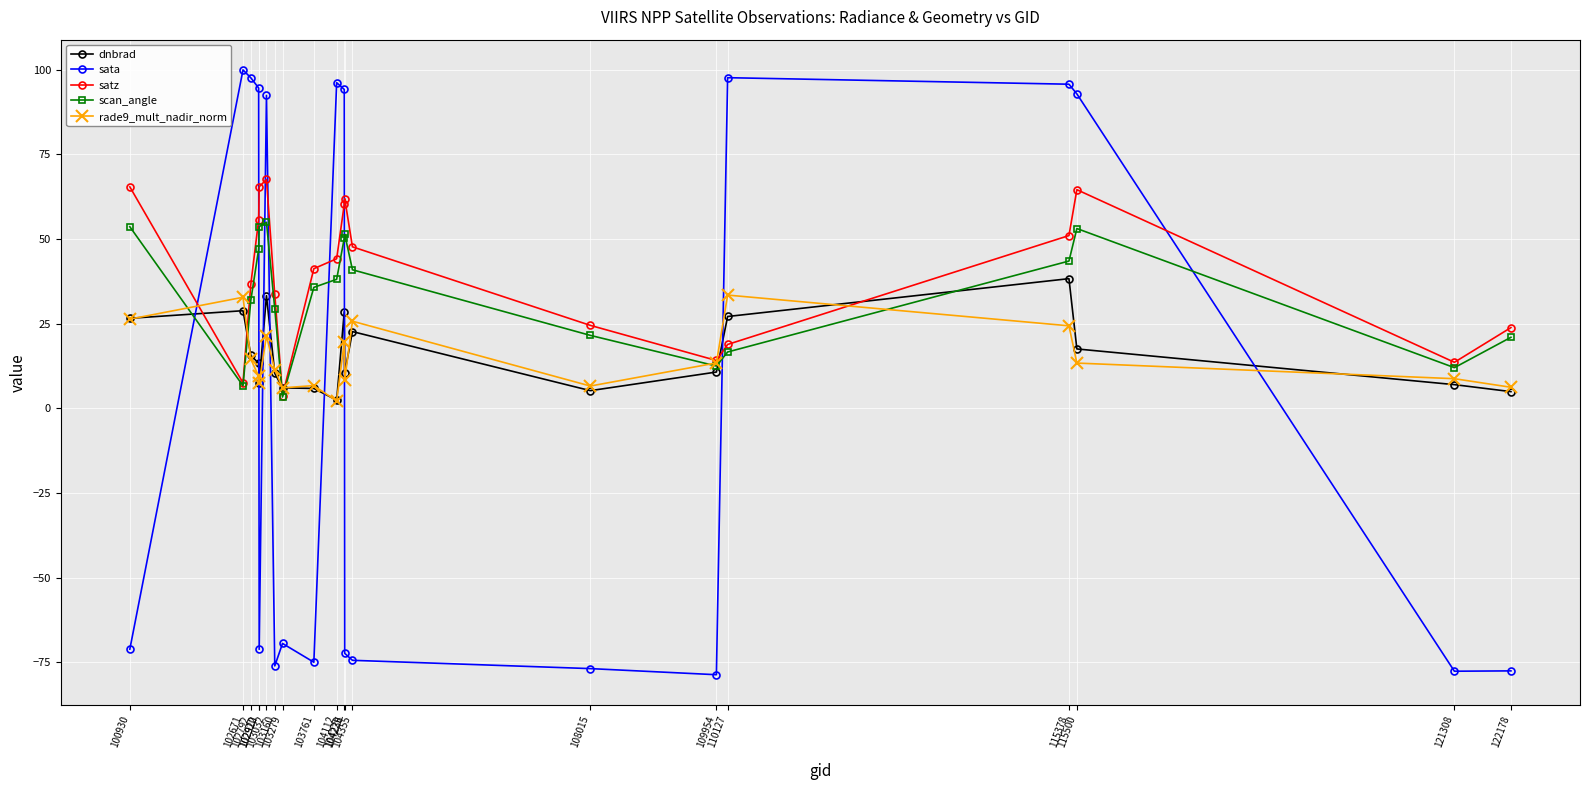

At 110127, list the series in order from largest to smallest.

sata, rade9_mult_nadir_norm, dnbrad, satz, scan_angle